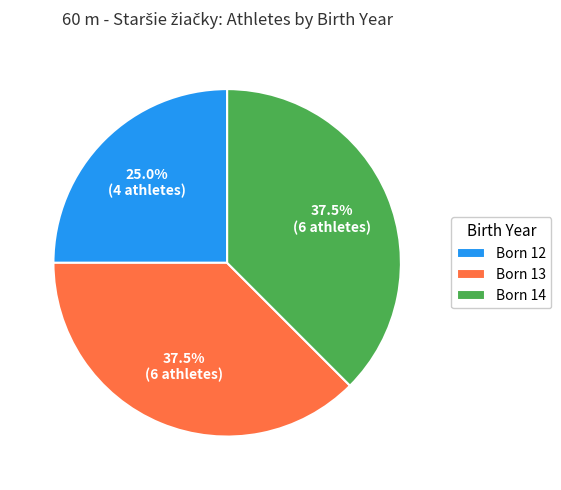

Combined, do Born 13 and Born 12 account for over 50%?

Yes